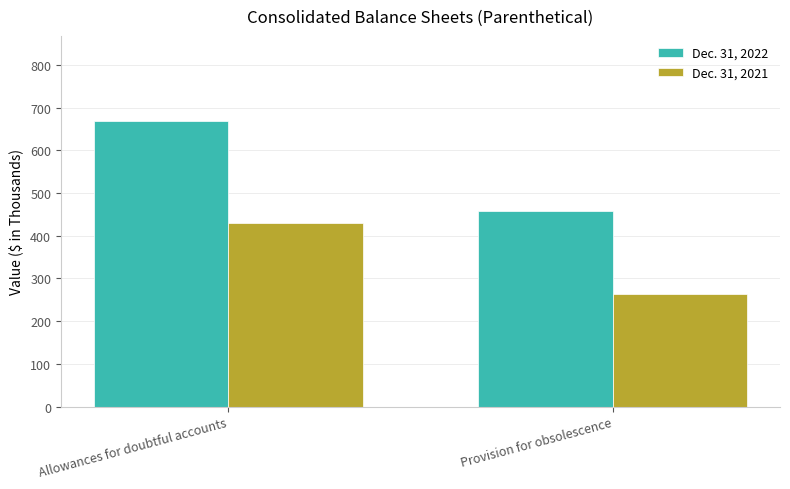

True or false: Dec. 31, 2022 has a value of 634 at Provision for obsolescence.

False